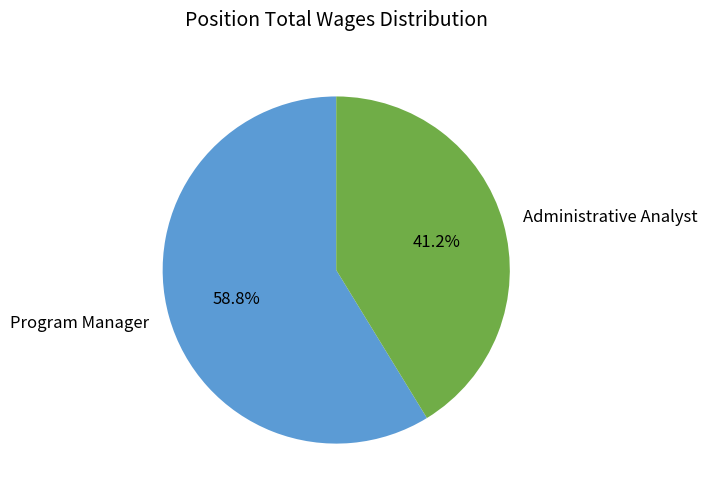

Between Administrative Analyst and Program Manager, which is larger?

Program Manager